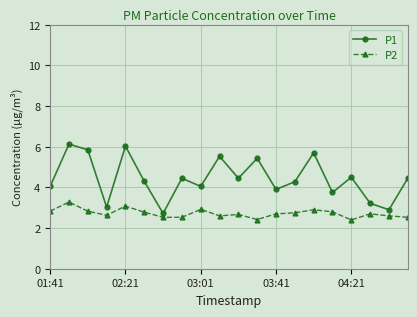

What is the value of the P1 point at the 17th from the left?

4.5